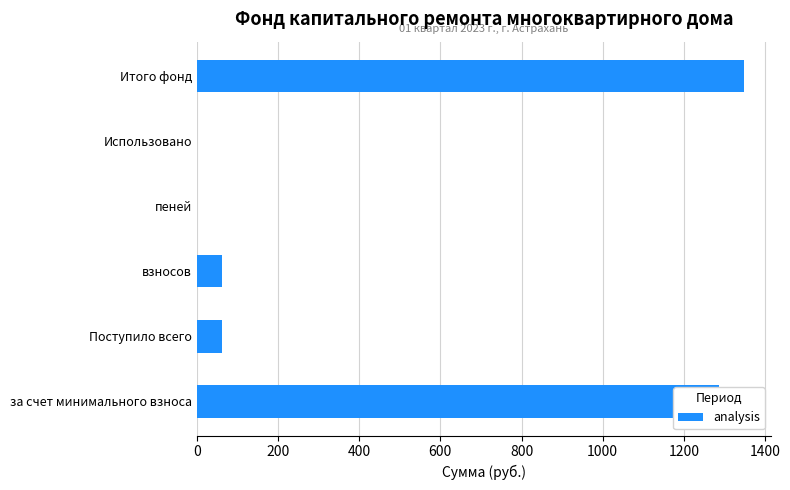

True or false: the data shows 60.9 at взносов.

True